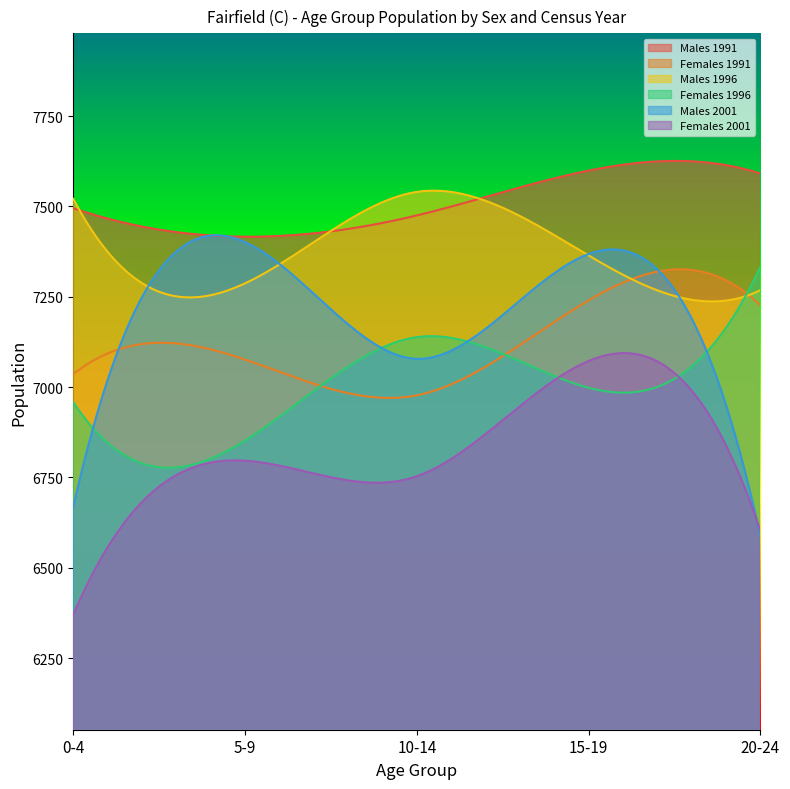

What is the smallest value displayed?

6370.0